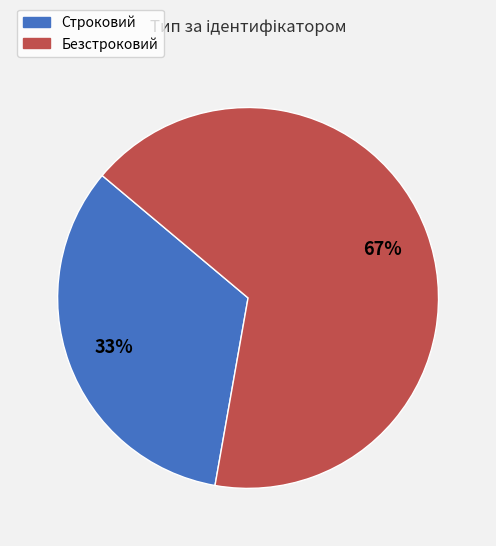

Is there a majority slice in this chart?

Yes